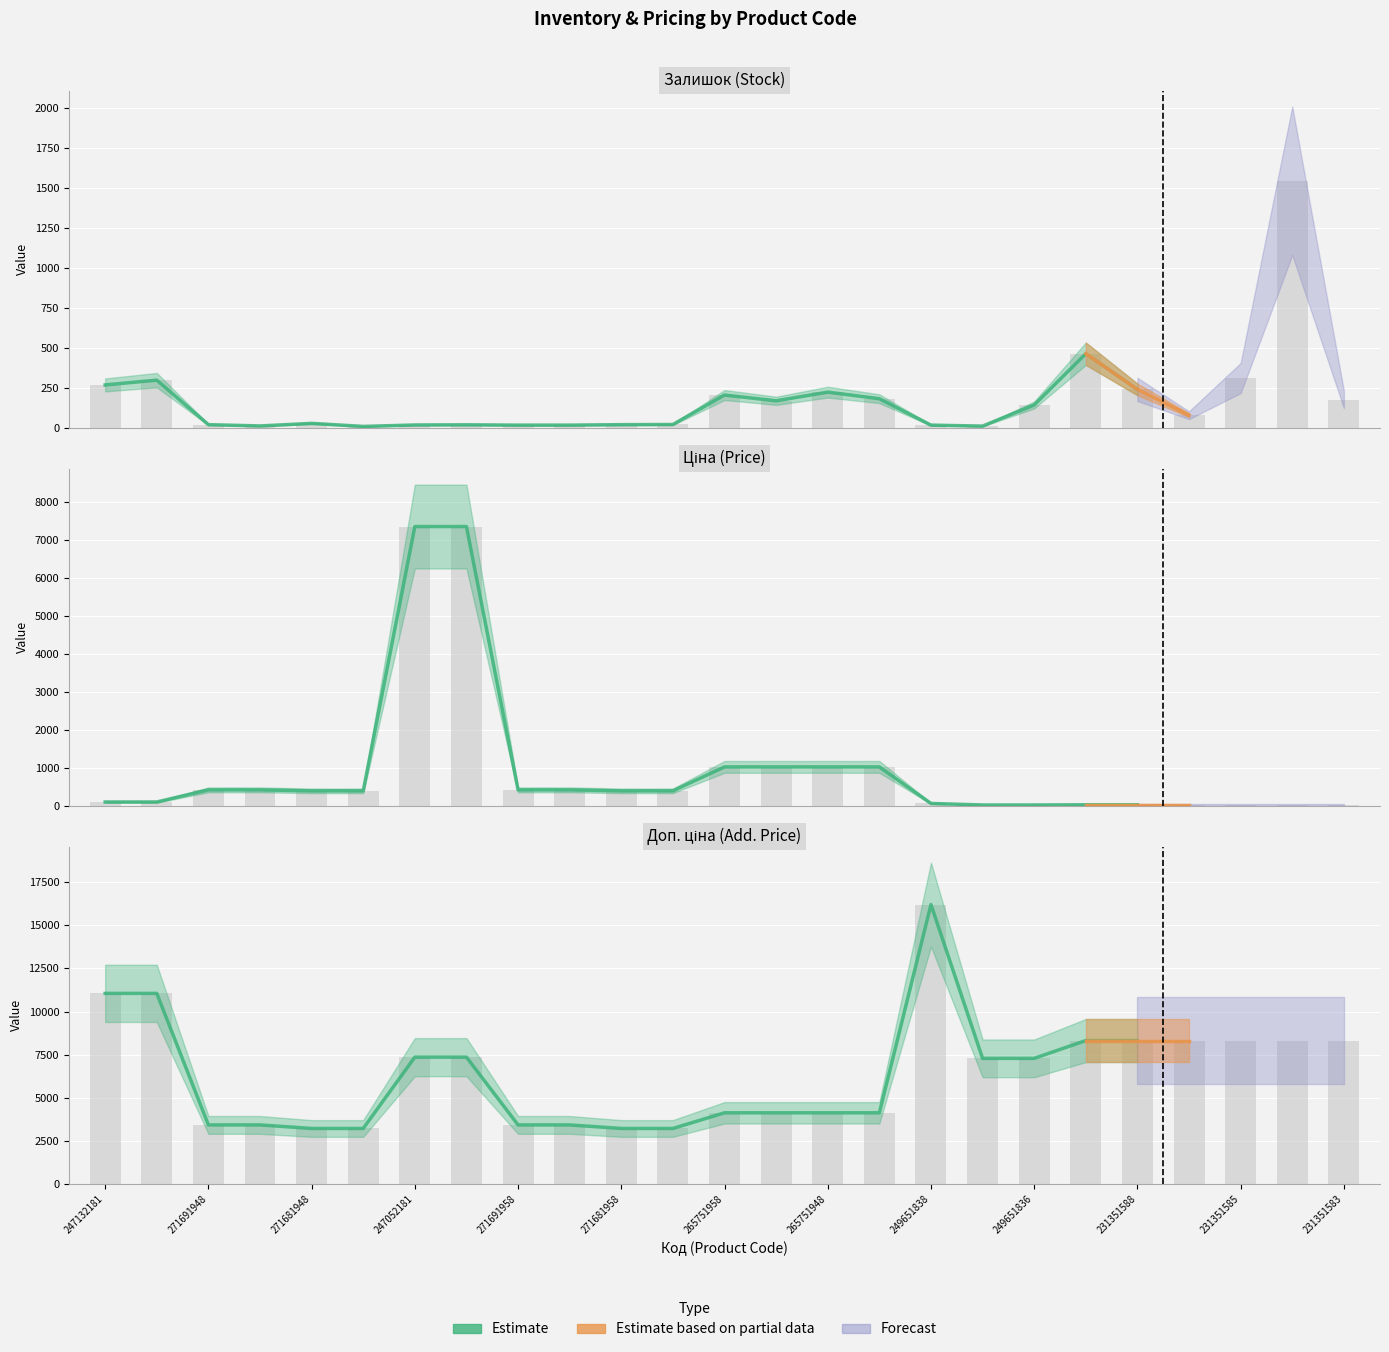

Reading left to right, what are all the values shown in this chart?

Залишок: 270.0	300.0	22.0	14.0	30.0	11.0	20.0	21.0	19.0	19.0	22.0	23.0	207.0	171.0	225.0	184.0	19.0	13.0	145.0	465.0	242.0	81.0	313.0	1545.0	179.0
Ціна: 110.5	110.5	429.3	429.3	403.6	403.6	7360.2	7360.2	429.3	429.3	403.6	403.6	1034.1	1034.1	1034.1	1034.1	72.0	32.4	32.4	37.0	37.0	37.0	37.0	37.0	37.0
Доп. ціна: 11055.0	11055.0	3434.6	3434.6	3228.8	3228.8	7360.2	7360.2	3434.6	3434.6	3228.8	3228.8	4136.6	4136.6	4136.6	4136.6	16200.0	7290.0	7290.0	8322.0	8322.0	8322.0	8322.0	8322.0	8322.0